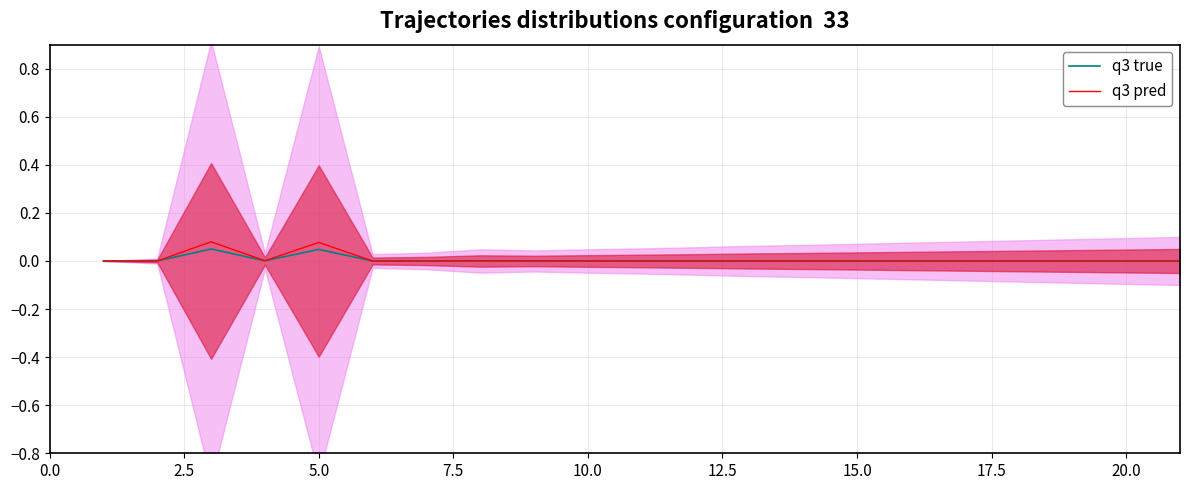

True or false: q3 true and q3 pred cross at least once.

False